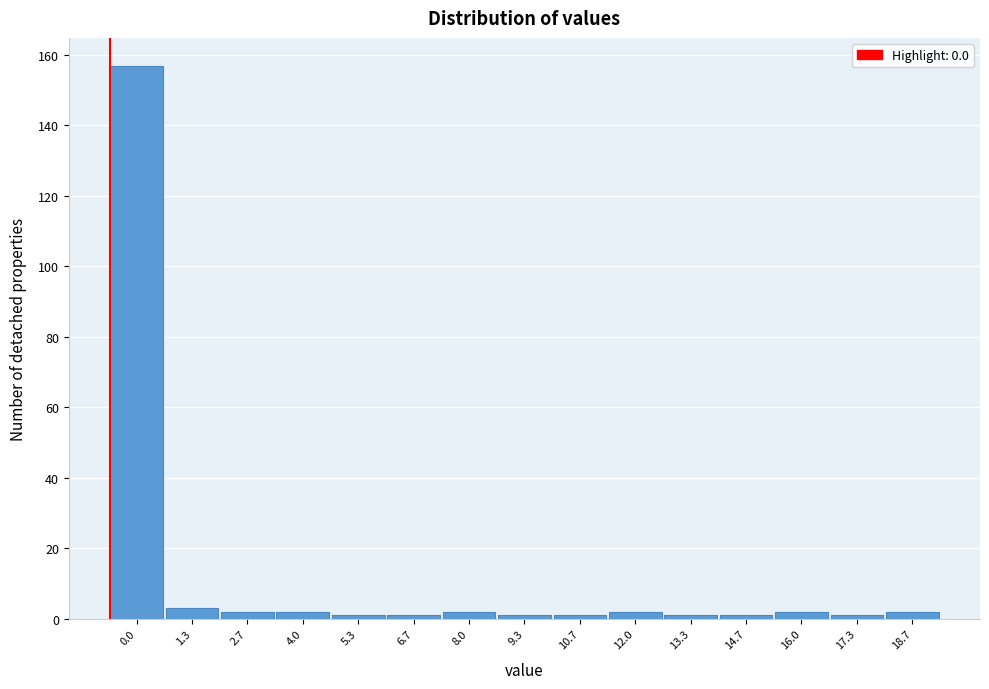

Reading left to right, extract all data points from this chart.

0.0=157	1.3=3	2.7=2	4.0=2	5.3=1	6.7=1	8.0=2	9.3=1	10.7=1	12.0=2	13.3=1	14.7=1	16.0=2	17.3=1	18.7=2